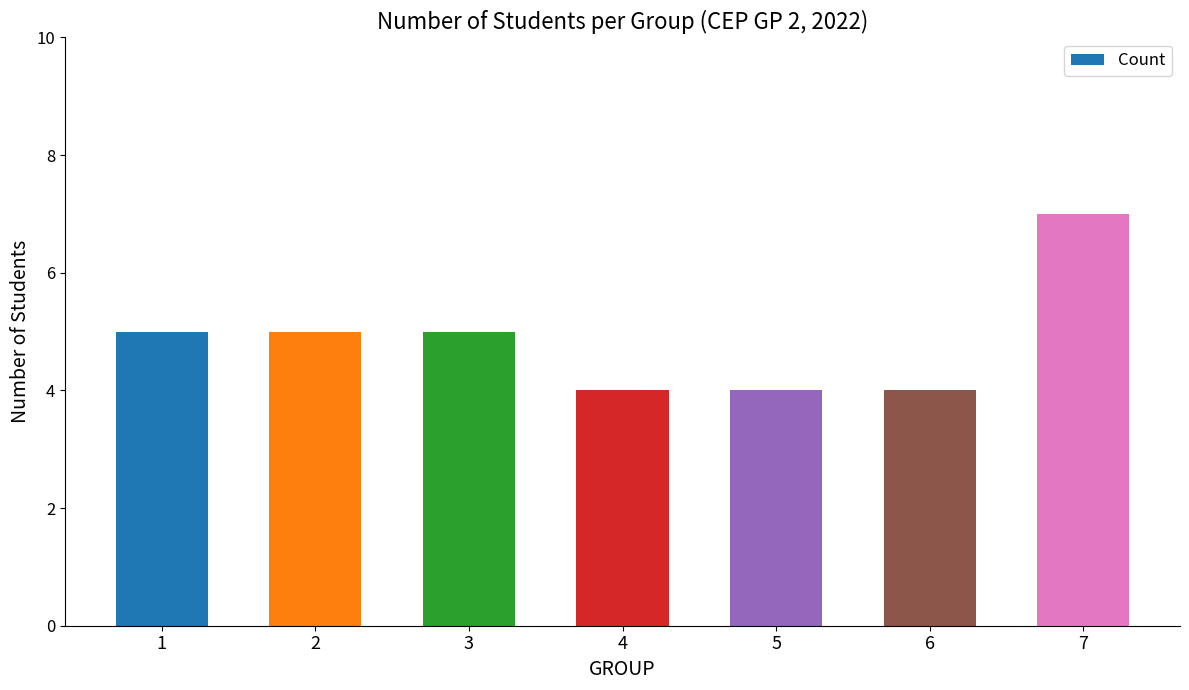

True or false: the data shows 11 at 7.

False